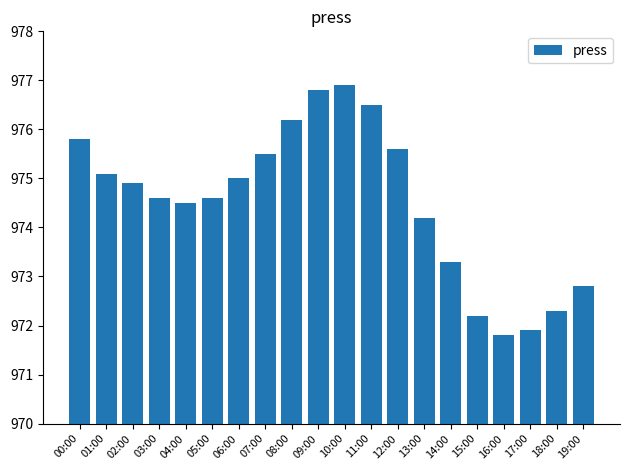

Read the value at 00:00.

975.8